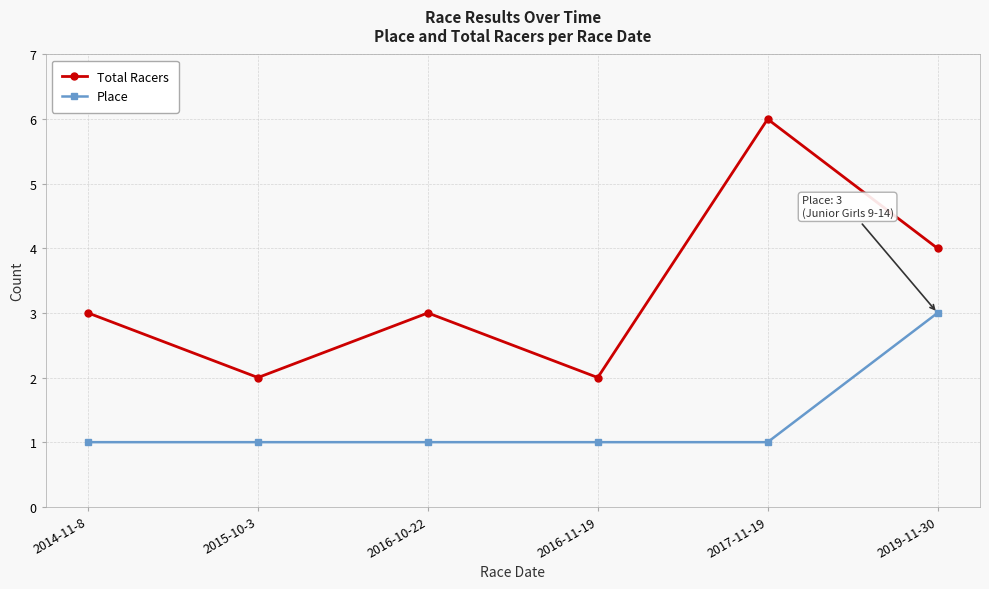

True or false: Place and Total Racers cross at least once.

False